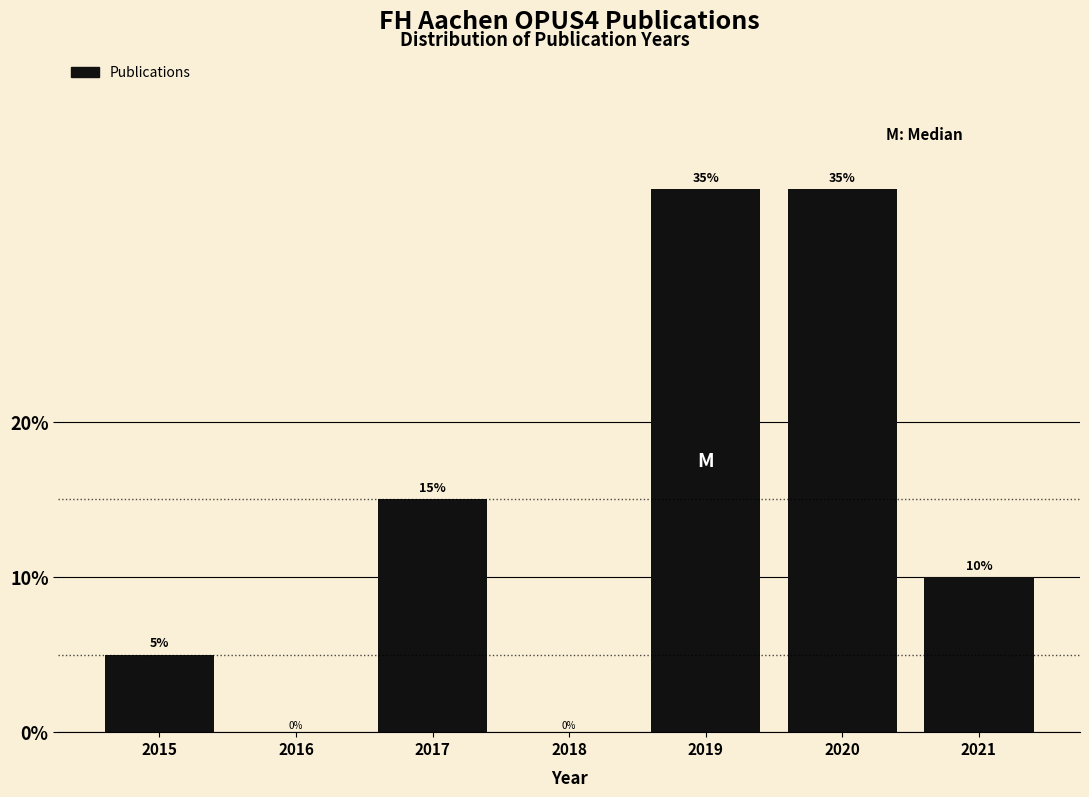

Reading left to right, what are all the values shown in this chart?

2015=5	2016=0	2017=15	2018=0	2019=35	2020=35	2021=10